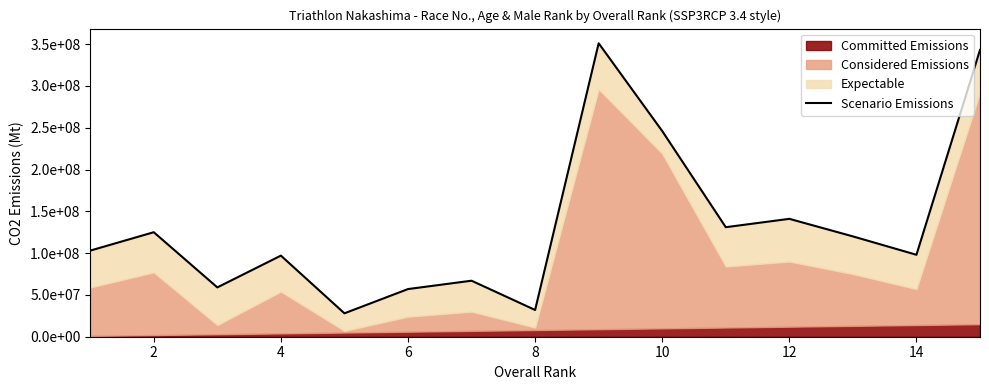

At which label does the data first exceed 103000000?

2